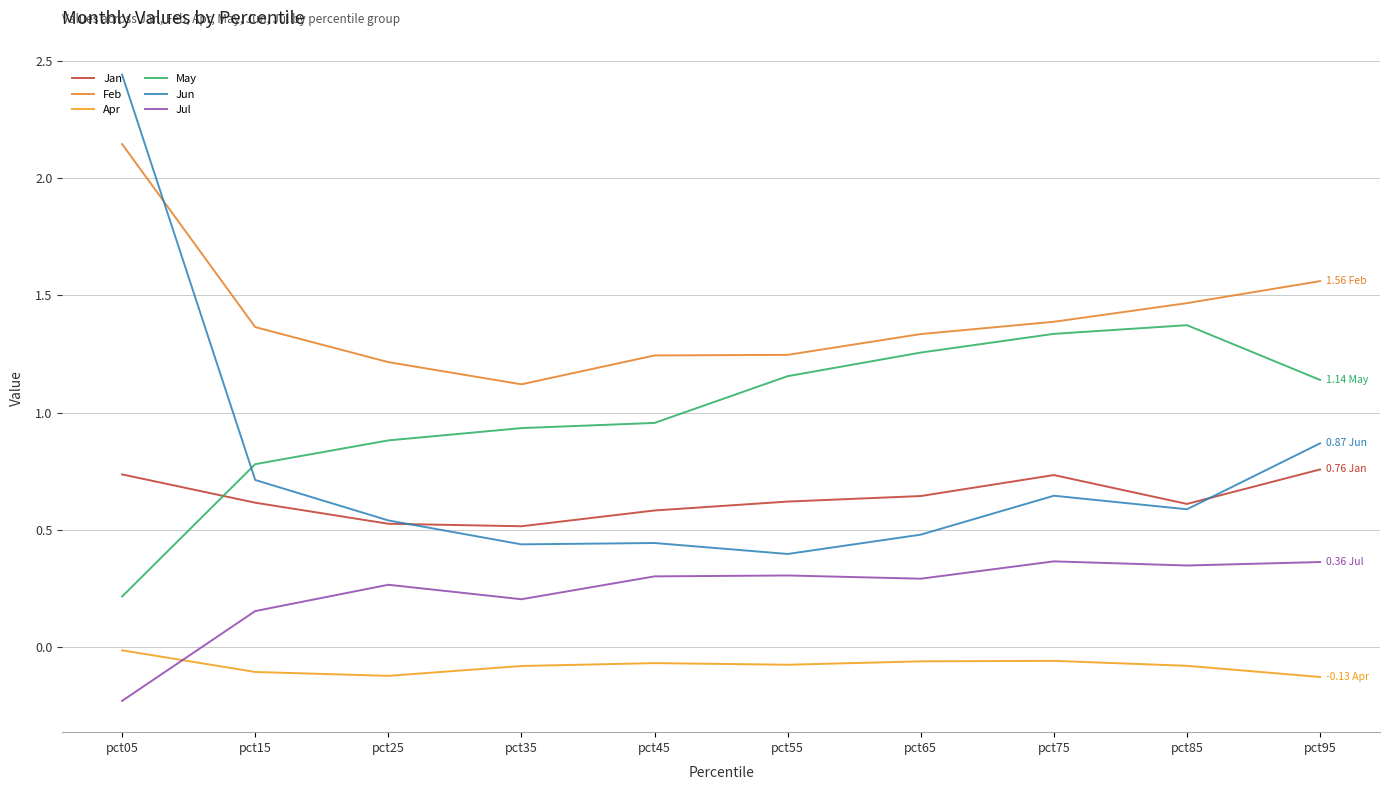

Which label corresponds to the smallest value in the chart?

pct05